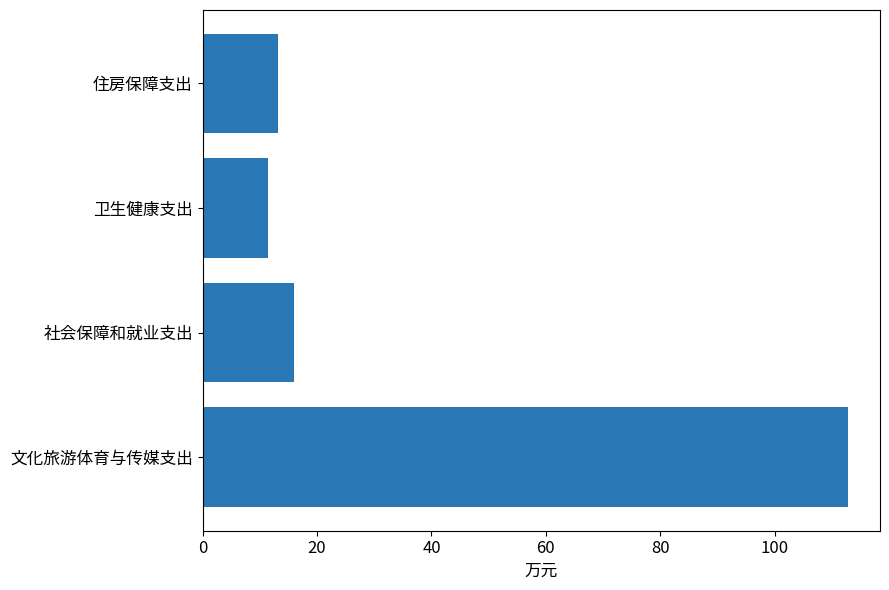

Are the bars grouped side by side (vs. stacked)?

No